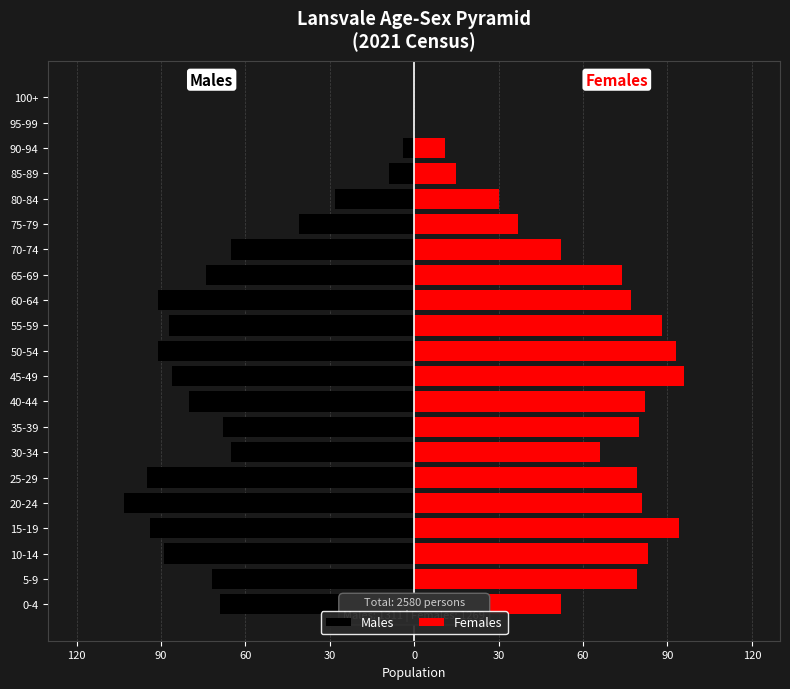

What is the difference between the second highest and minimum values in the Females series?

94